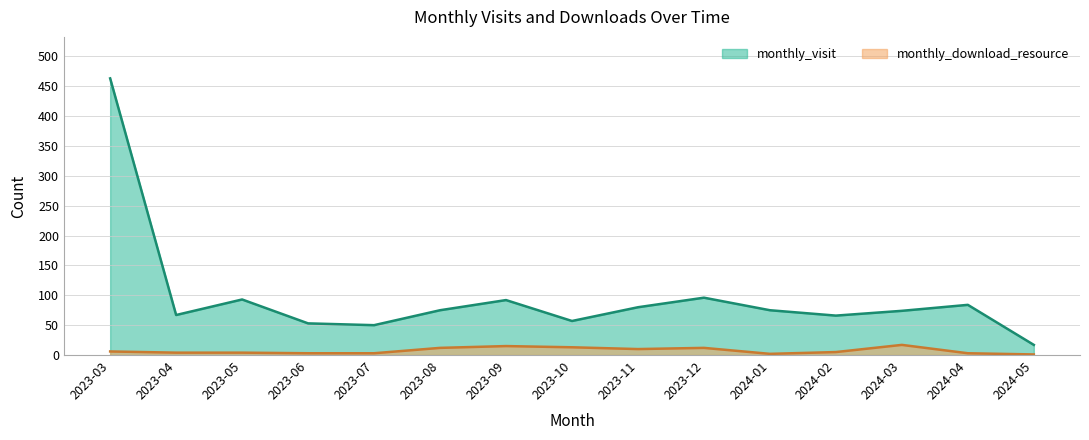

How many lines are shown in the chart?

2